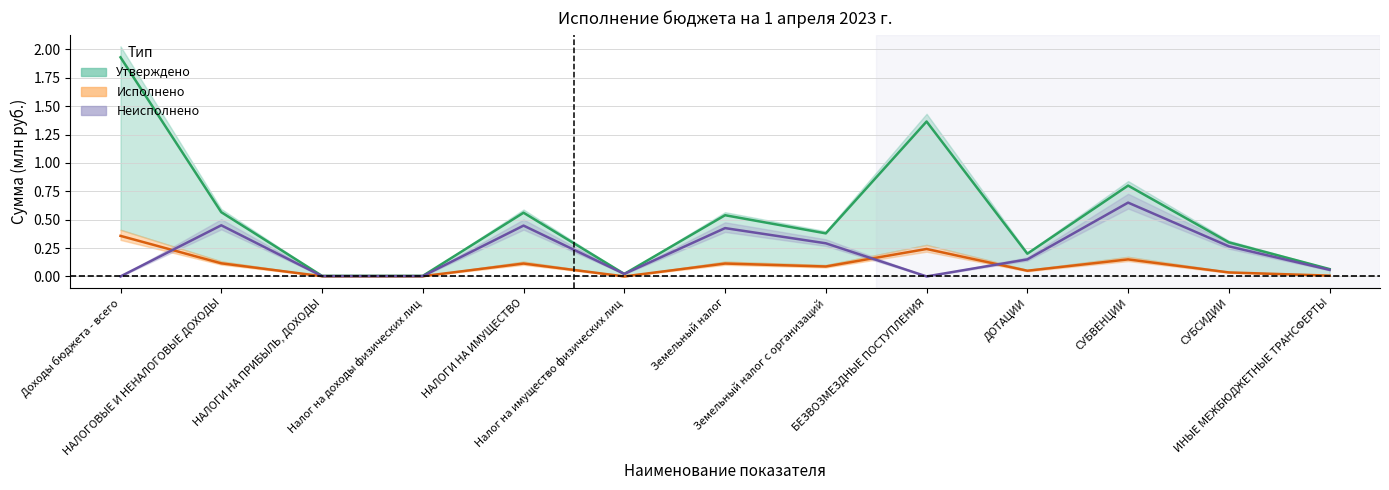

Which label corresponds to the largest value in the chart?

Доходы бюджета - всего